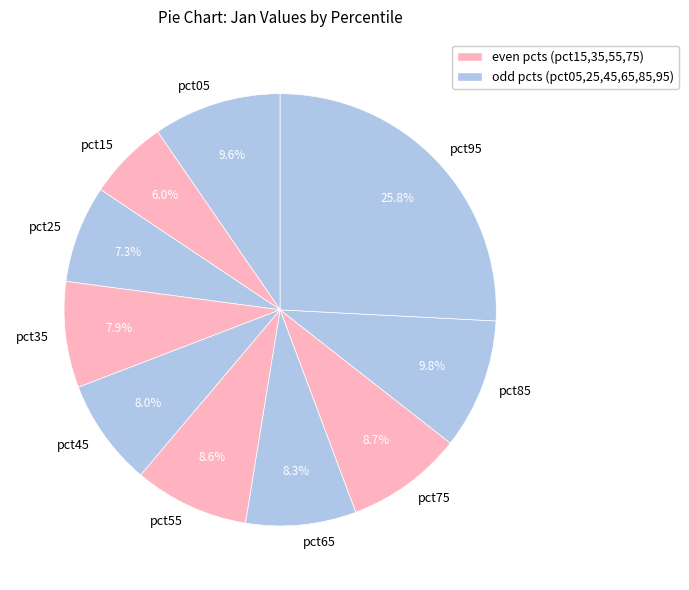

What percentage is the pct45 slice, to the nearest percent?

8%